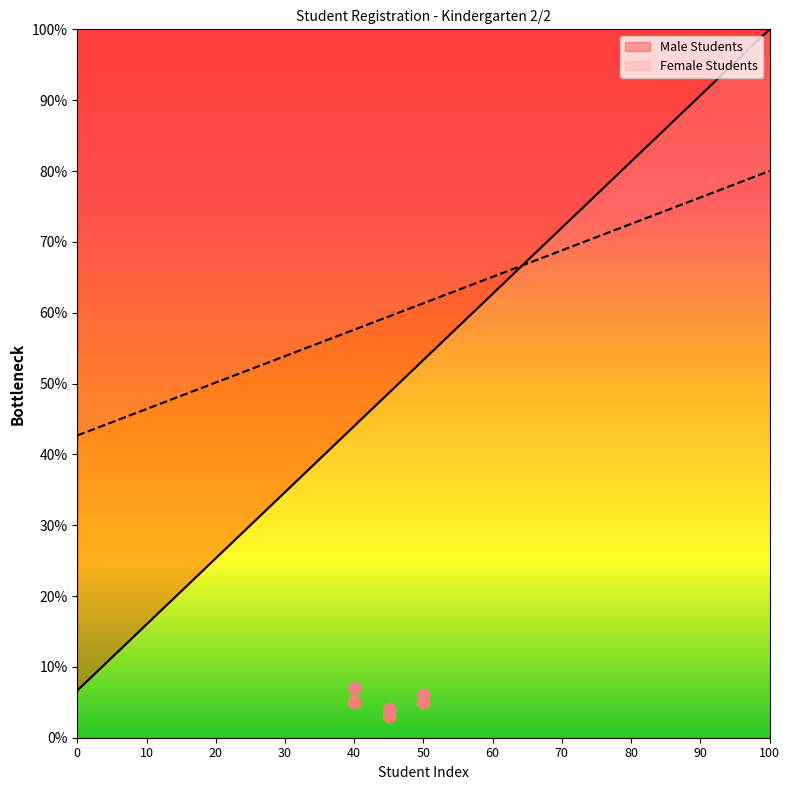

Which series contains the lowest Y value?

Male Students